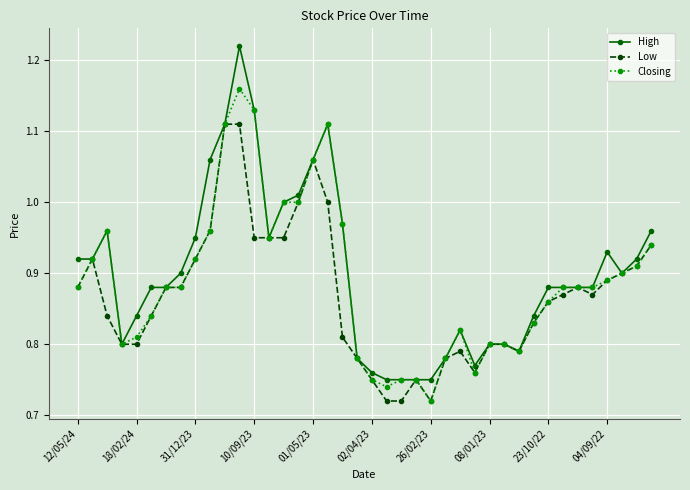

Rank the series by their average value, from lowest to highest.

Low, Closing, High